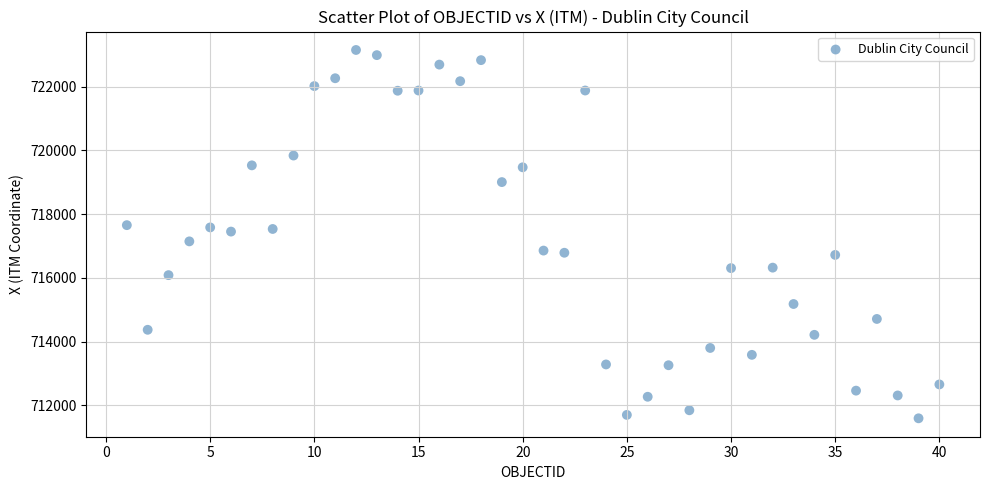

What is the range of X values (max minus min)?

39